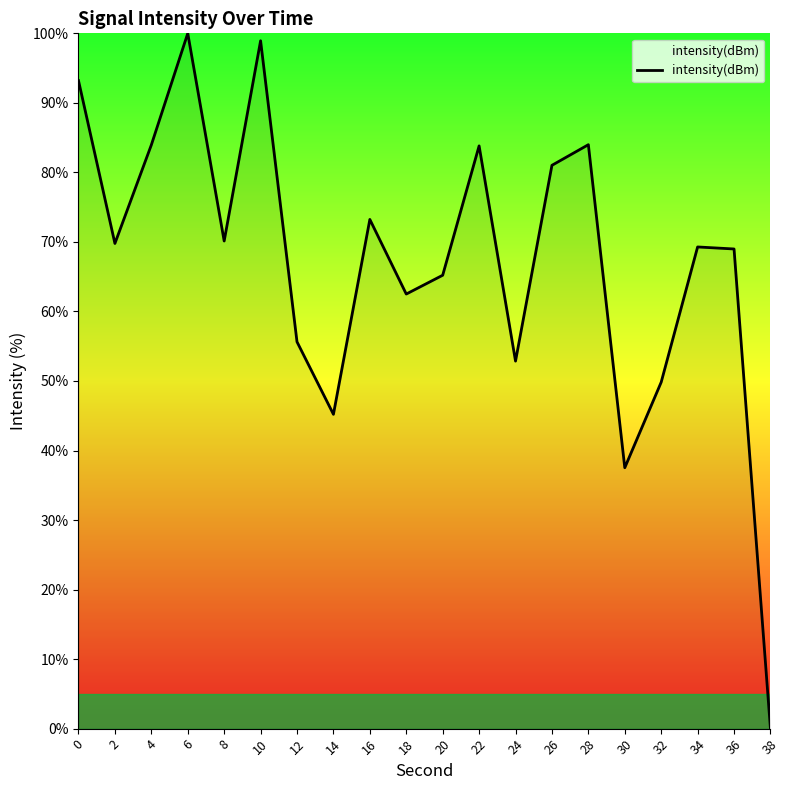

What is the sum of the values at 22 and 12?

139.4